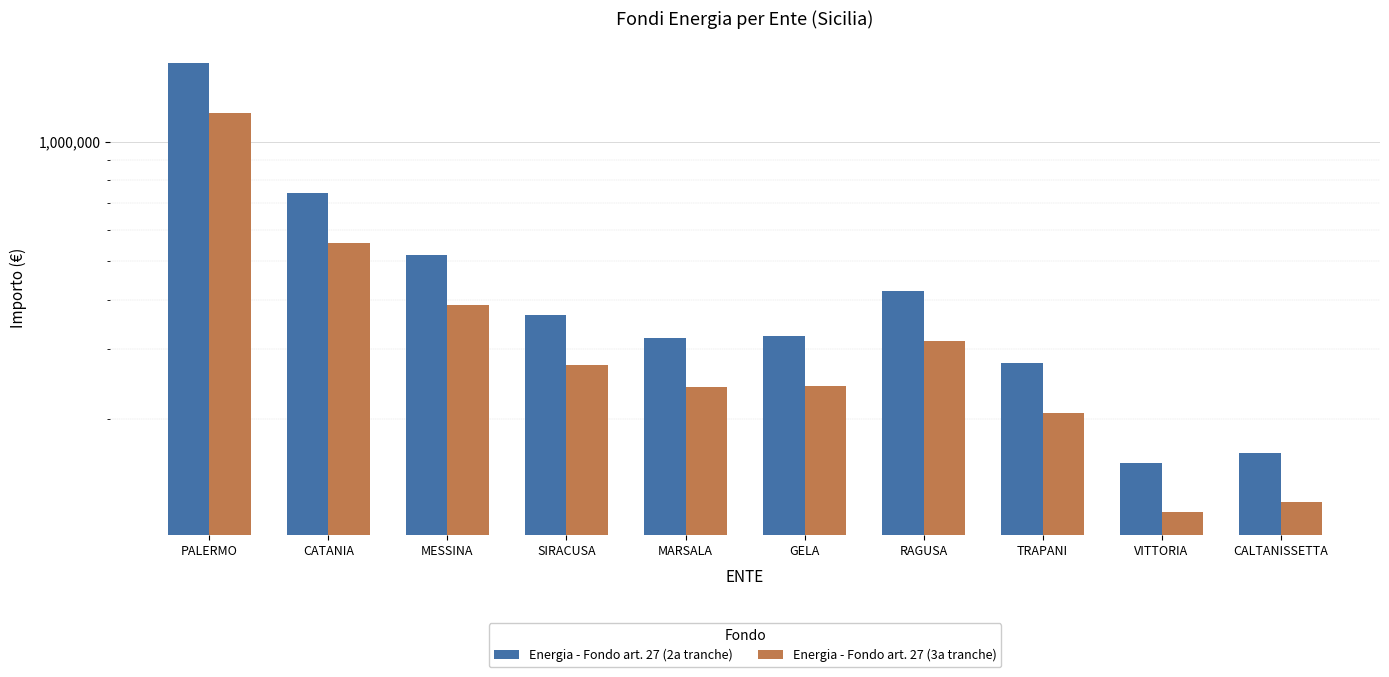

What is the total value across all series at MARSALA?

562052.7